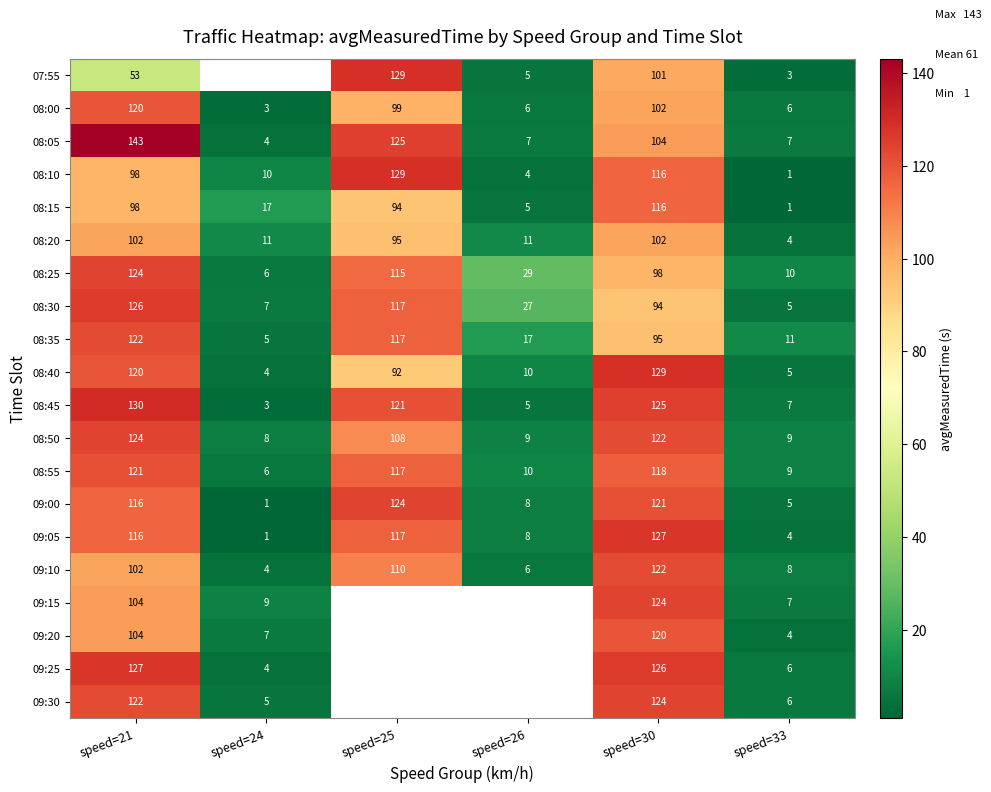

Between speed=25 and speed=30, which is larger?

speed=25